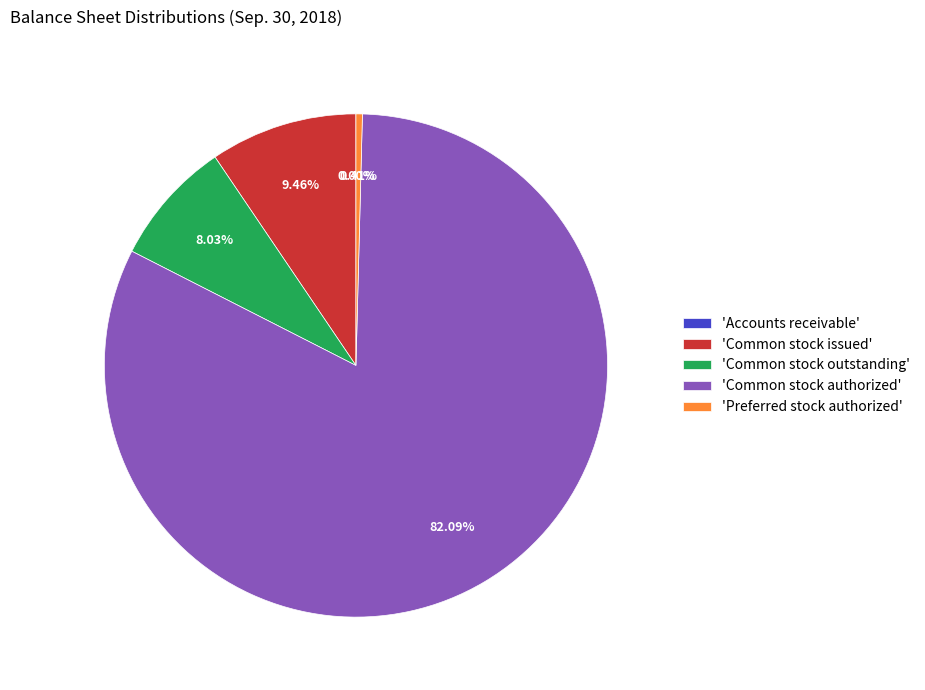

Which category has the biggest portion of the pie?

'Common stock authorized'